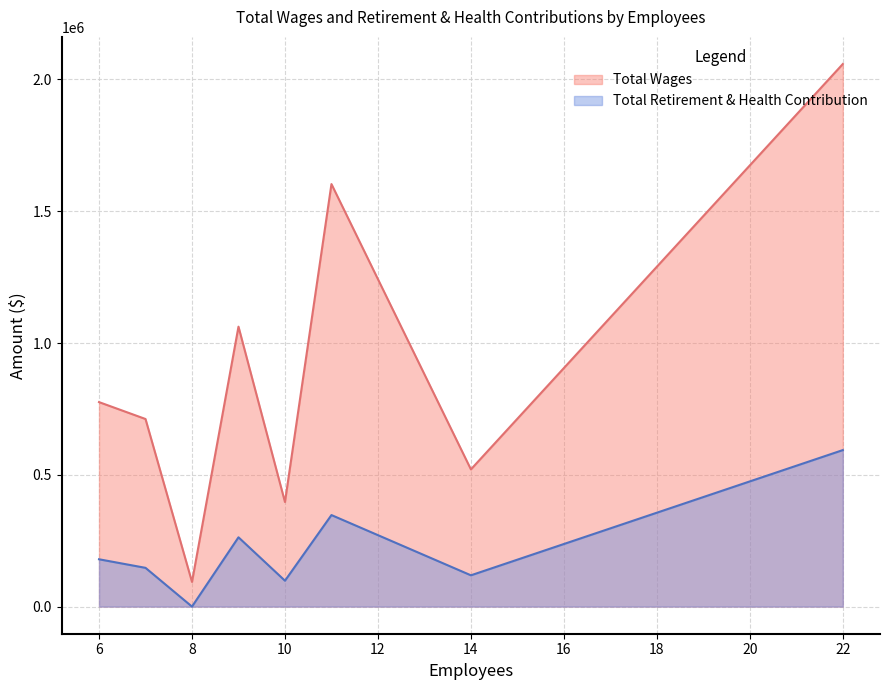

Which series has the largest total across all categories?

Total Wages